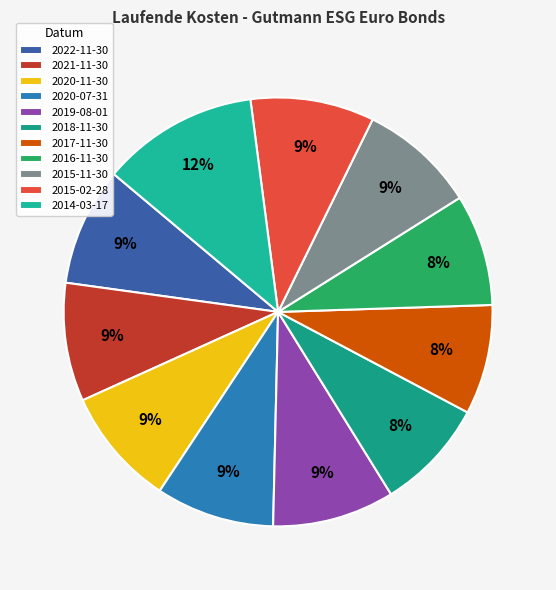

Count the number of slices in the pie.

11